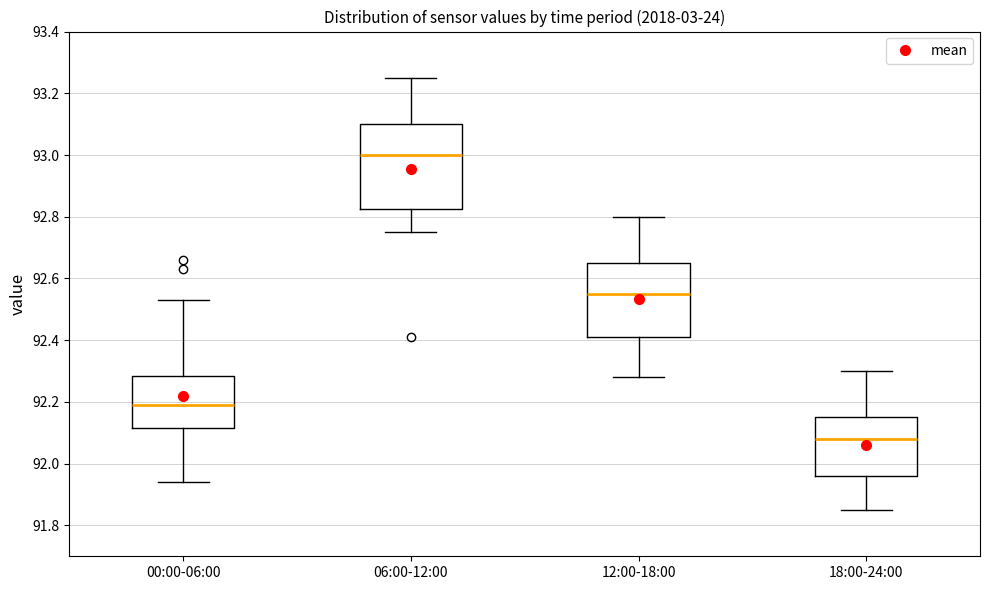

Reading left to right, read every box against the y-axis: the position of its median line, the range the box covers, and the ends of its whiskers. The values are not printed on the chart, so give them approximately, as read against the axis.

00:00-06:00: median 92.20, box 92.12 to 92.28, whiskers 91.94 to 92.54
06:00-12:00: median 93.00, box 92.82 to 93.10, whiskers 92.76 to 93.26
12:00-18:00: median 92.56, box 92.42 to 92.66, whiskers 92.28 to 92.80
18:00-24:00: median 92.08, box 91.96 to 92.16, whiskers 91.86 to 92.30